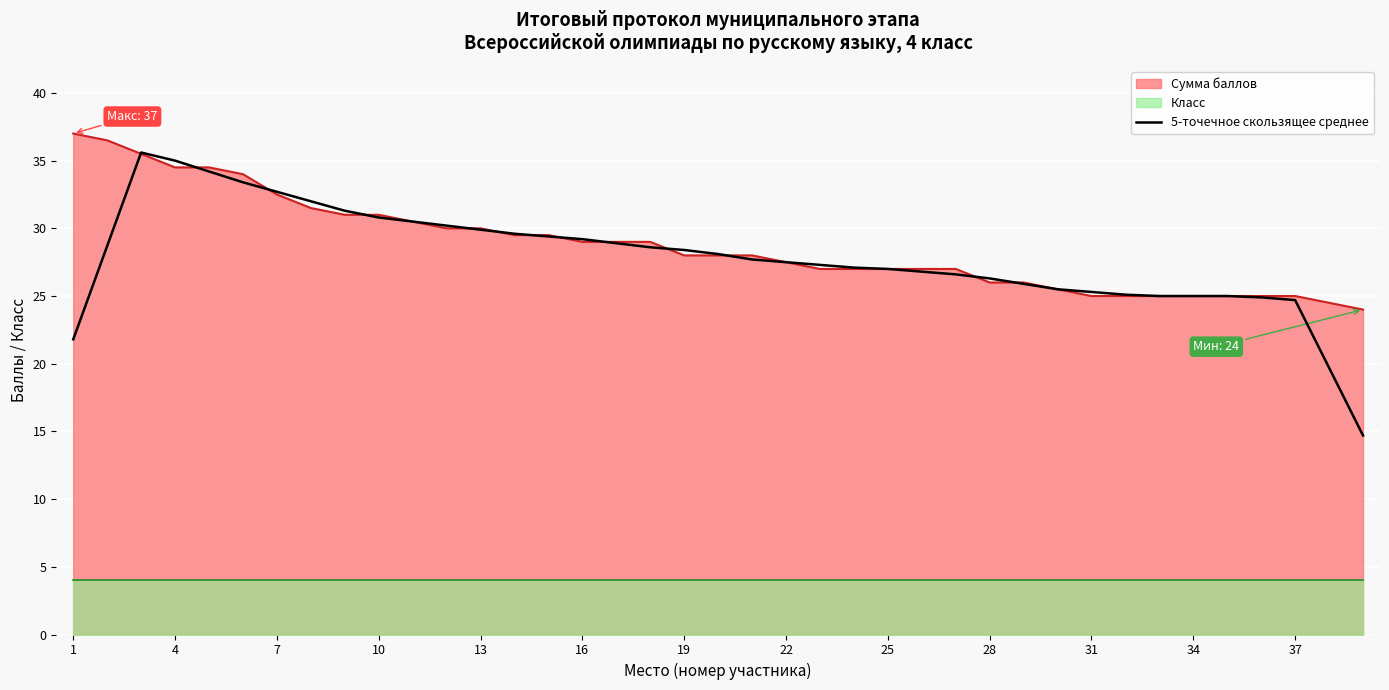

At which label is the value closest to 25?

32